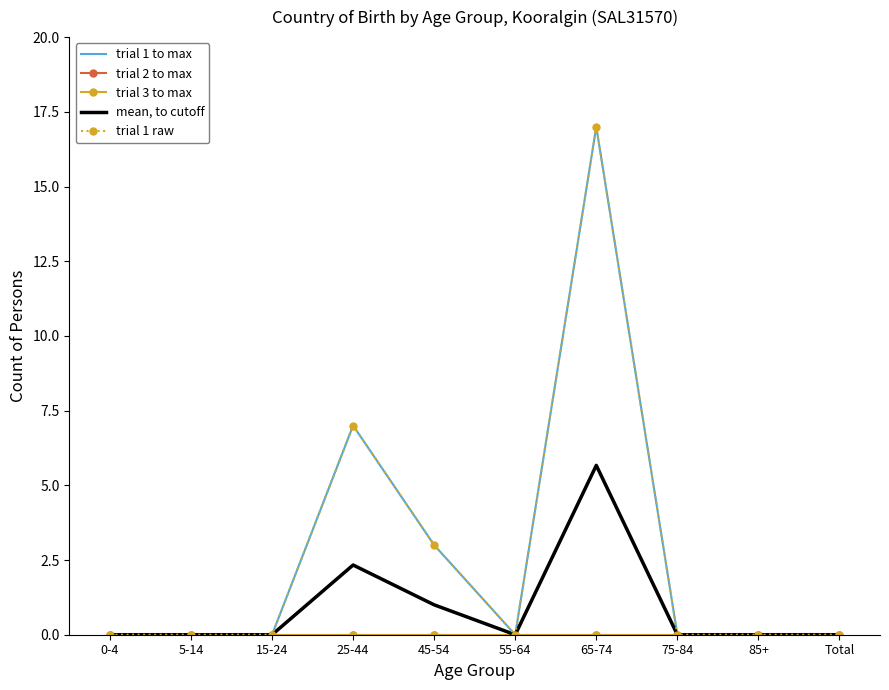

What is the label of the 8th point from the left?

75-84